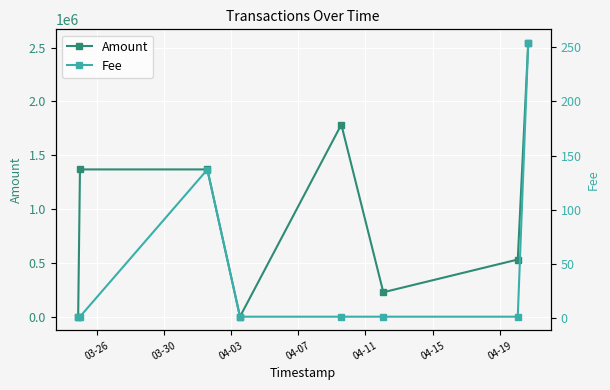

True or false: Amount has more than 0 points higher than both neighbors.

True